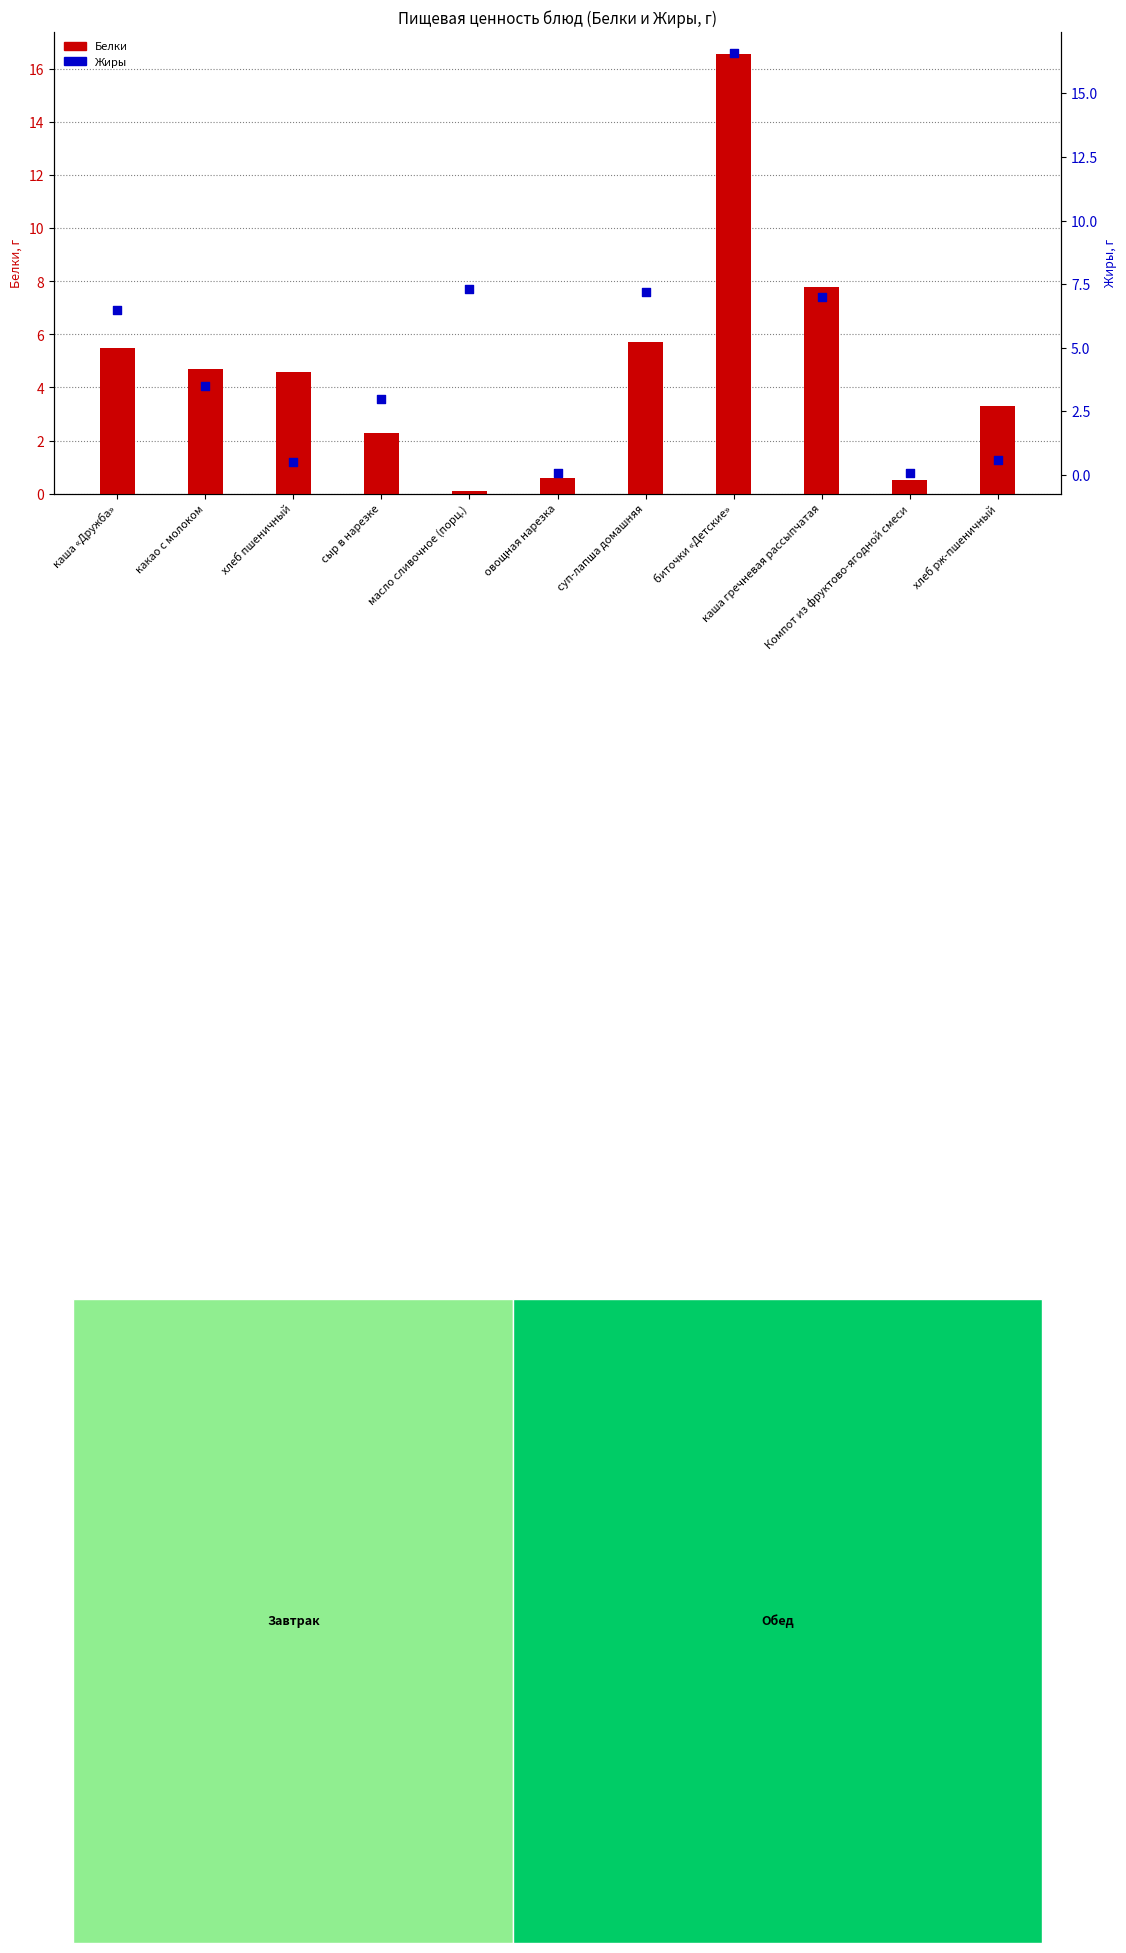

Which series reaches the maximum Y coordinate?

Белки